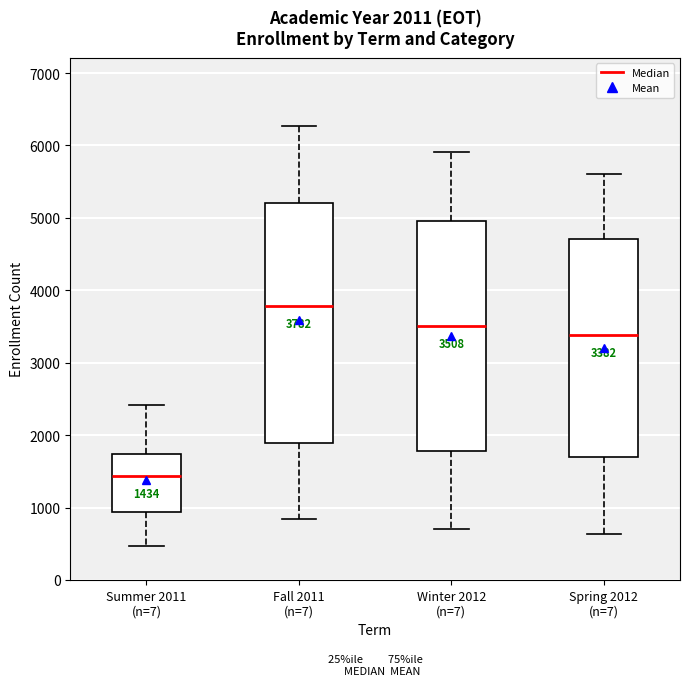

Which box's median line is the lowest?

Summer 2011 (n=7)